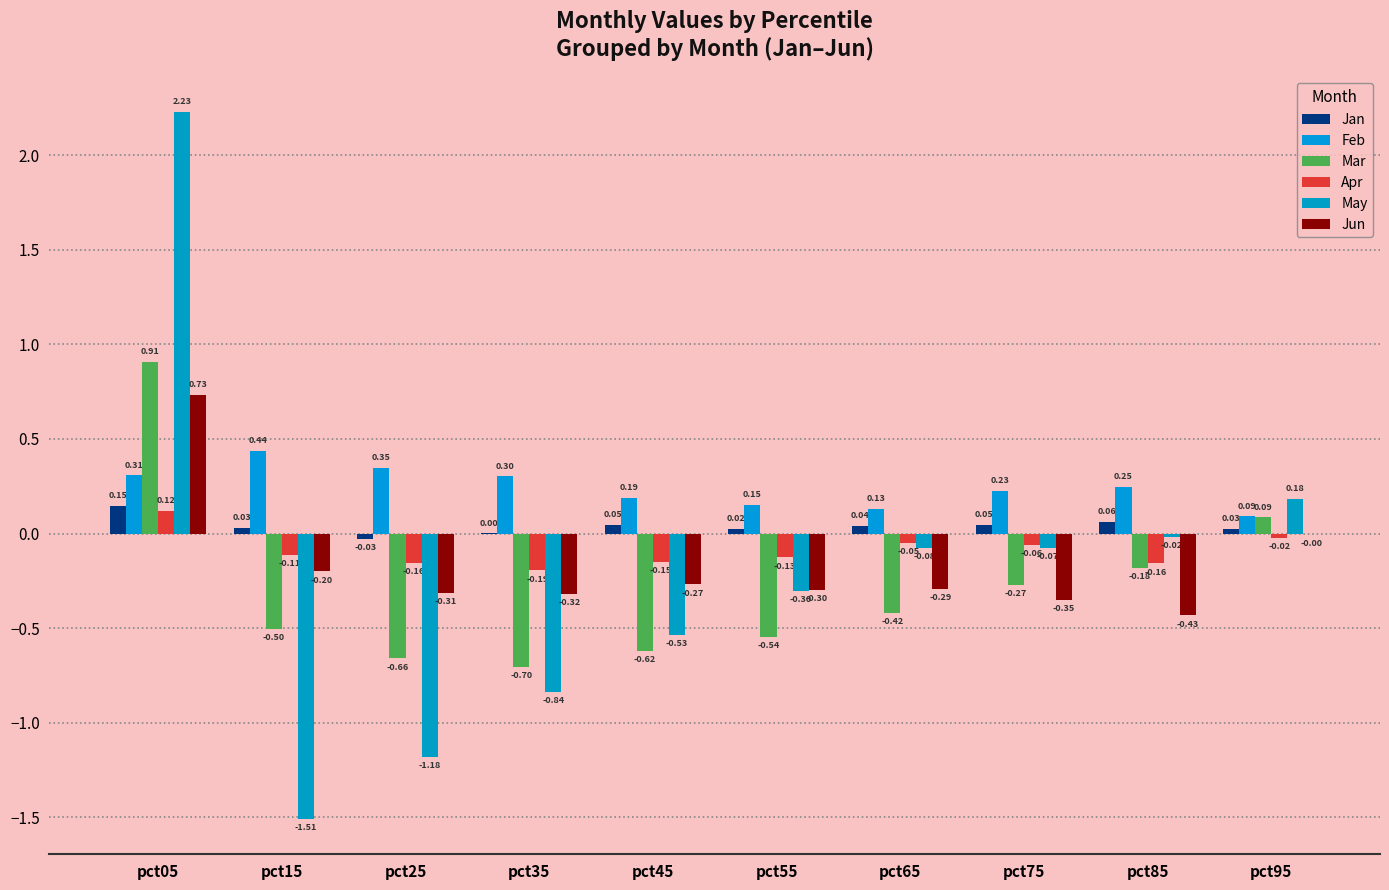

What is the minimum value for Jun?

-0.4